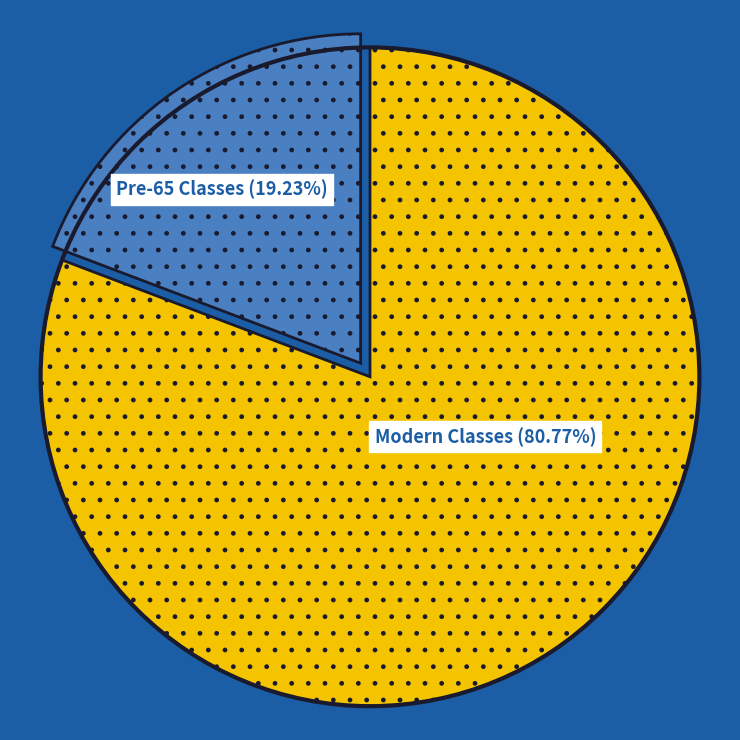

Is there any slice that represents more than half of the pie?

Yes